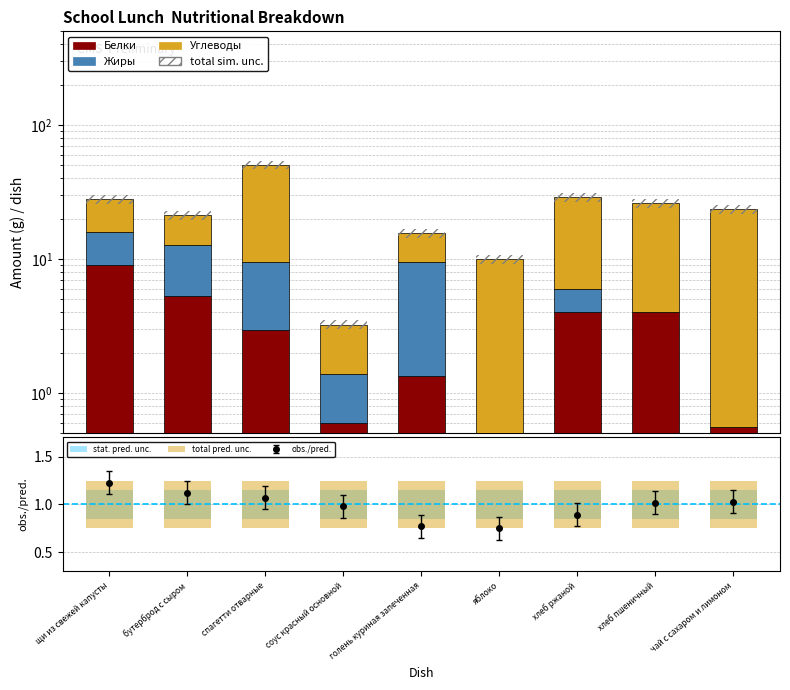

What is the greatest value displayed?

41.0